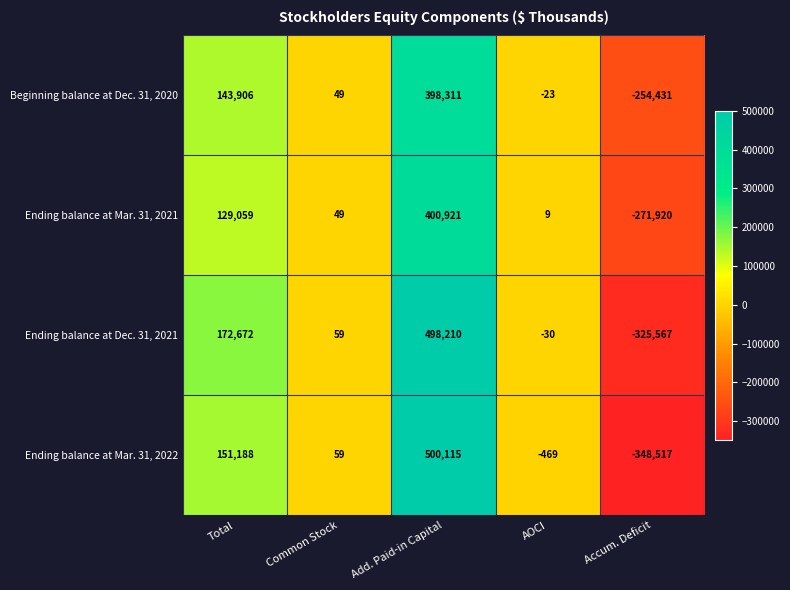

What is the difference between the maximum and minimum values in the Beginning balance at Dec. 31, 2020 series?

652742